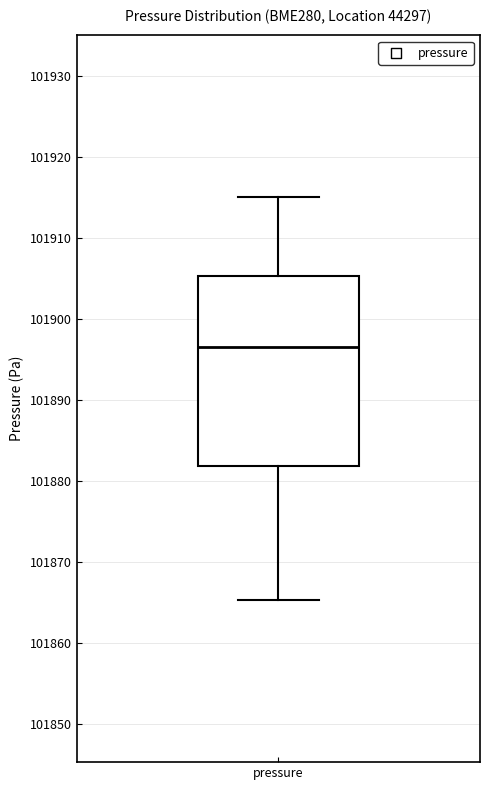

Read this box plot against the y-axis: the position of the median line, the range covered by the box, and the ends of both whiskers. The values are not printed on the chart, so give them approximately, as read against the axis.

median 101896, box 101882 to 101905, whiskers 101865 to 101915